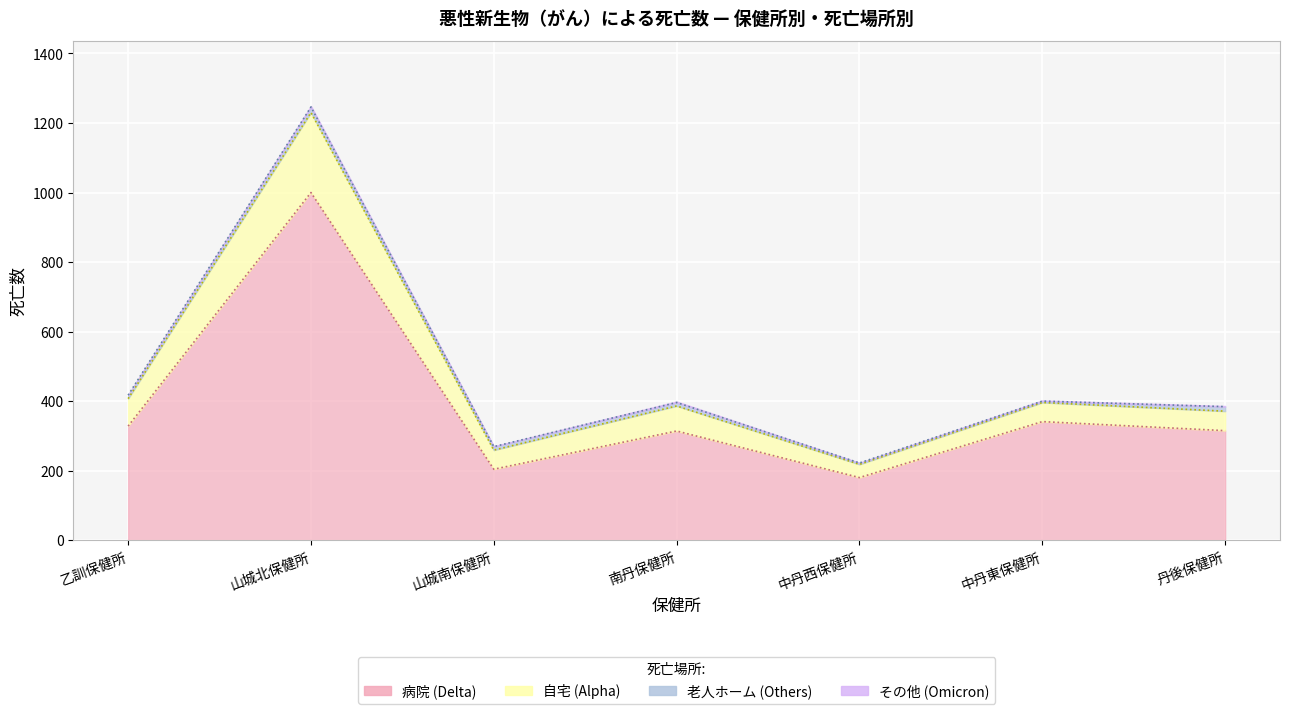

What position from the left is 中丹西保健所?

5